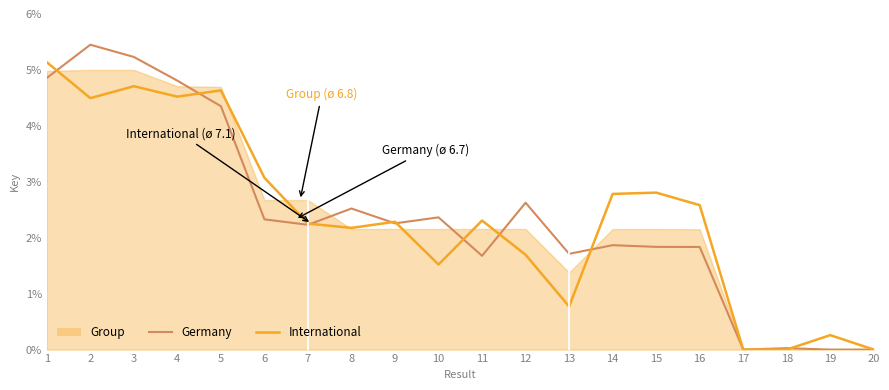

Which series has the widest spread of values?

Germany